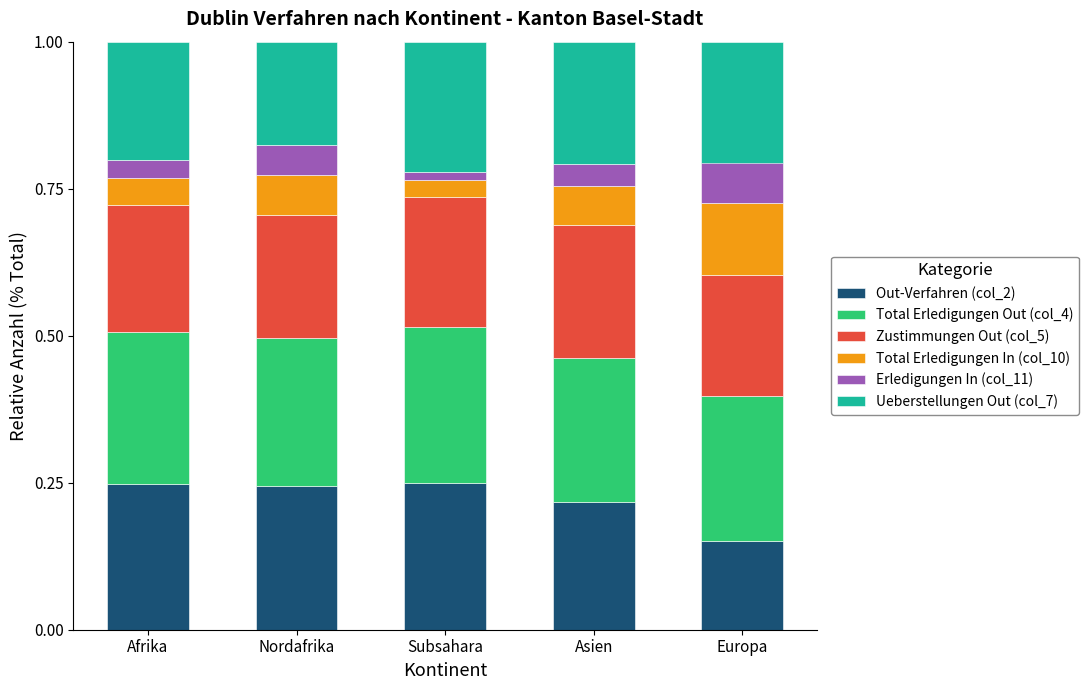

What is the total value across all series at Afrika?

1.0